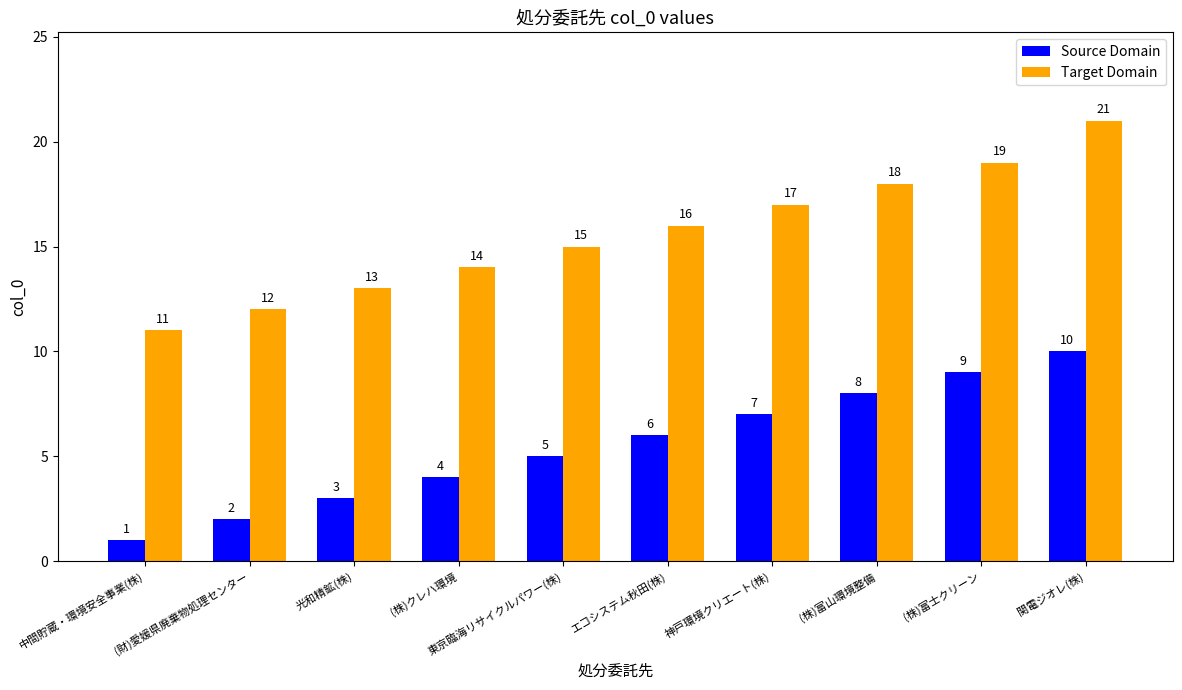

What is the label of the 6th bar from the right?

東京臨海リサイクルパワー(株)